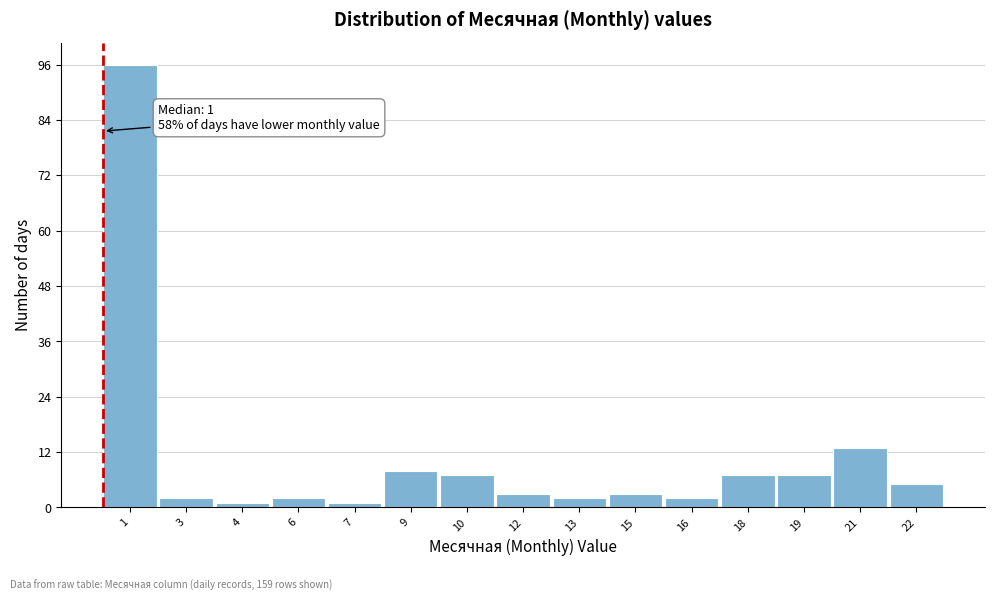

Reading left to right, list all the values displayed in this chart.

1=96	3=2	4=1	6=2	7=1	9=8	10=7	12=3	13=2	15=3	16=2	18=7	19=7	21=13	22=5